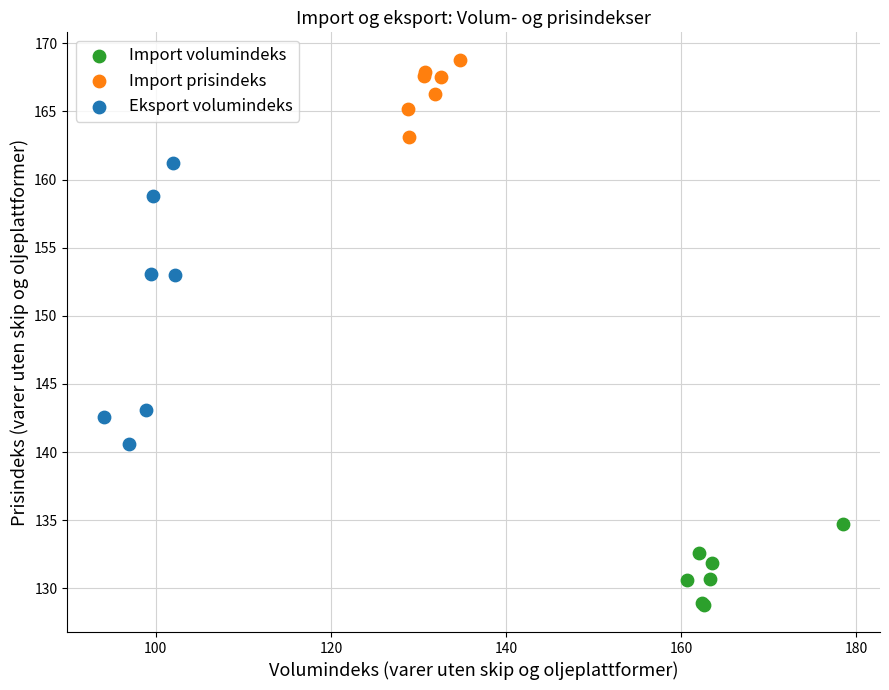

Which series has the widest spread of Y values?

Eksport volumindeks